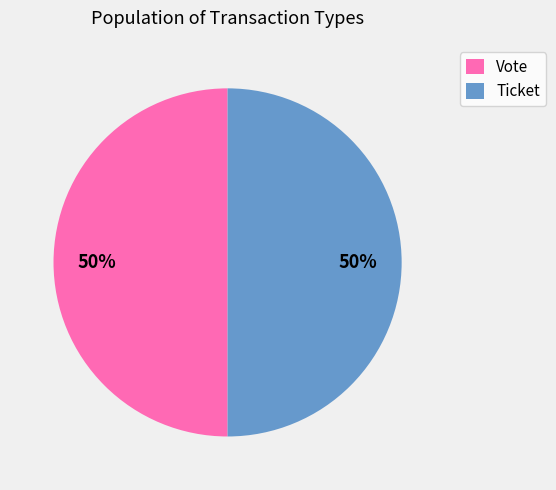

Approximately how many times larger is the value at Ticket compared to Vote?

1.0